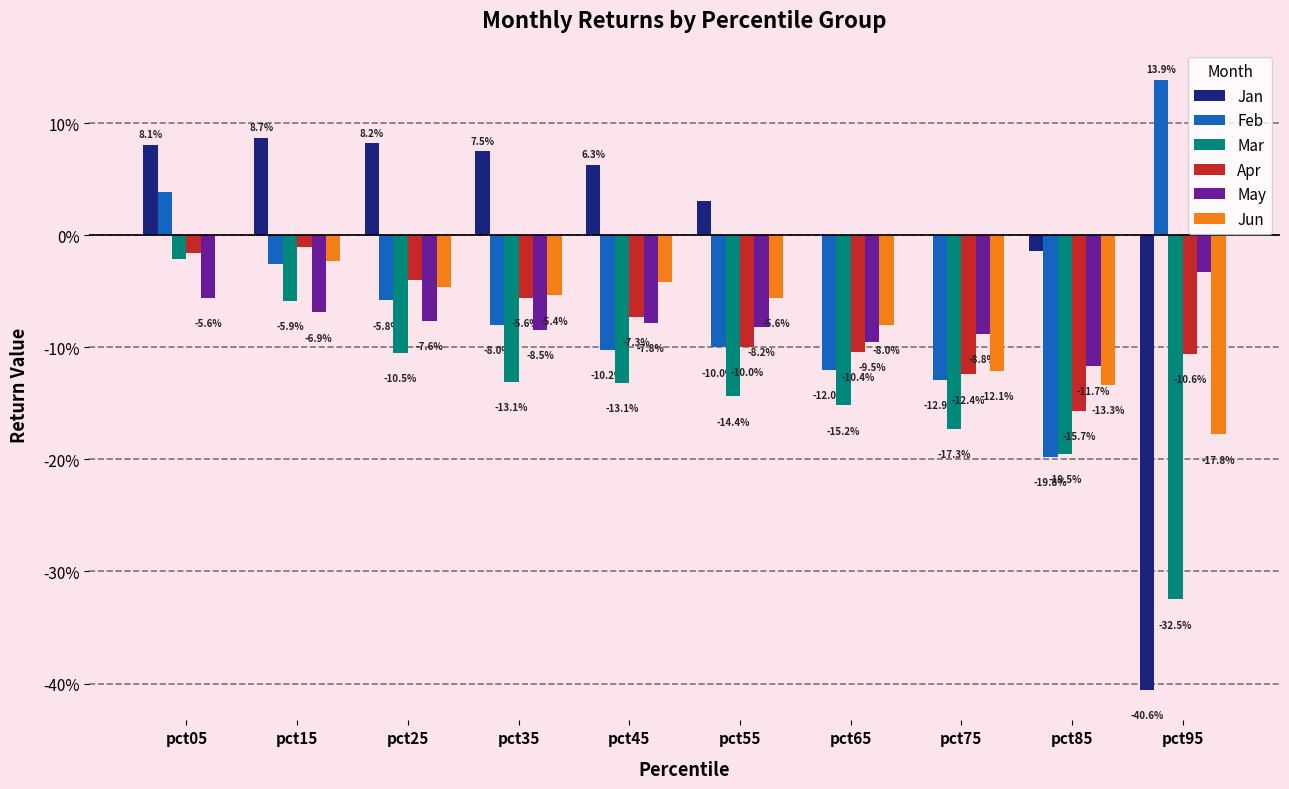

Is the value of Apr at pct45 greater than the value of Mar at pct85?

Yes